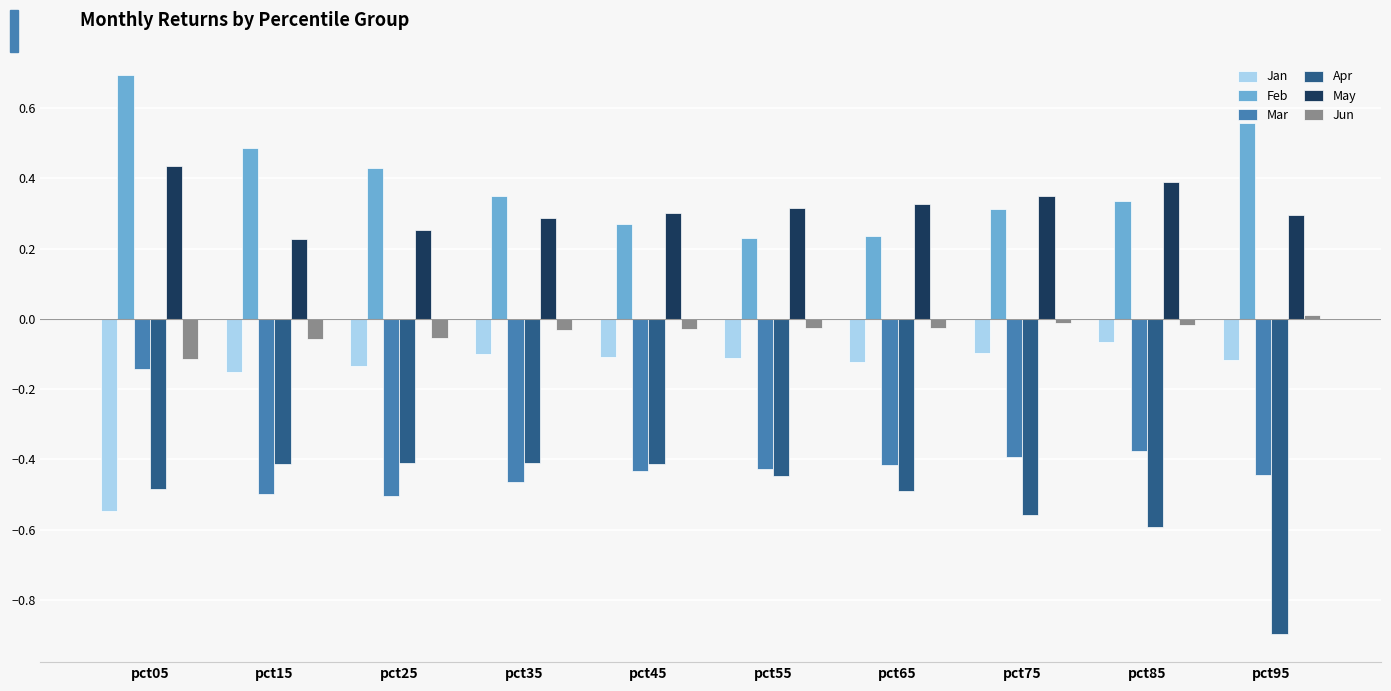

Which series changed the most between pct25 and pct35?

Feb